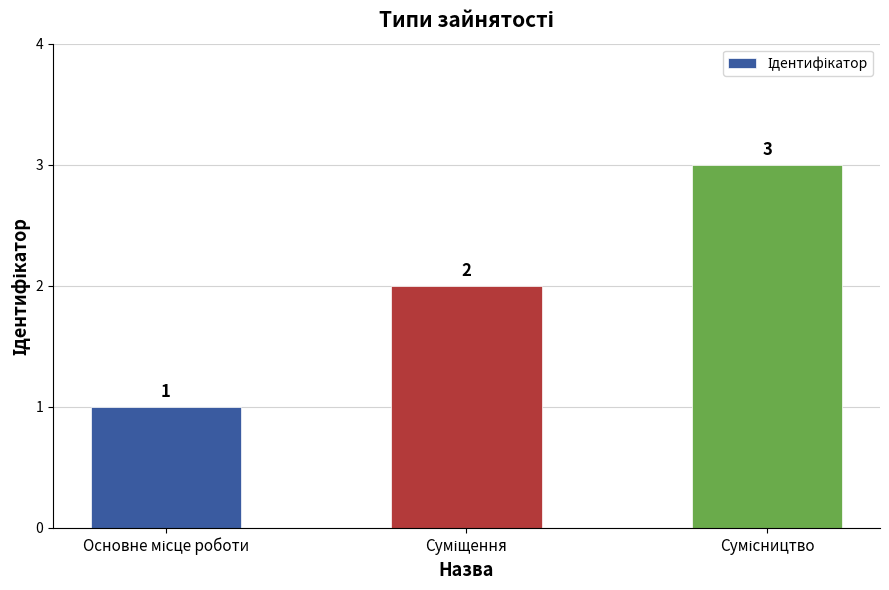

Reading left to right, what are all the values shown in this chart?

1	2	3